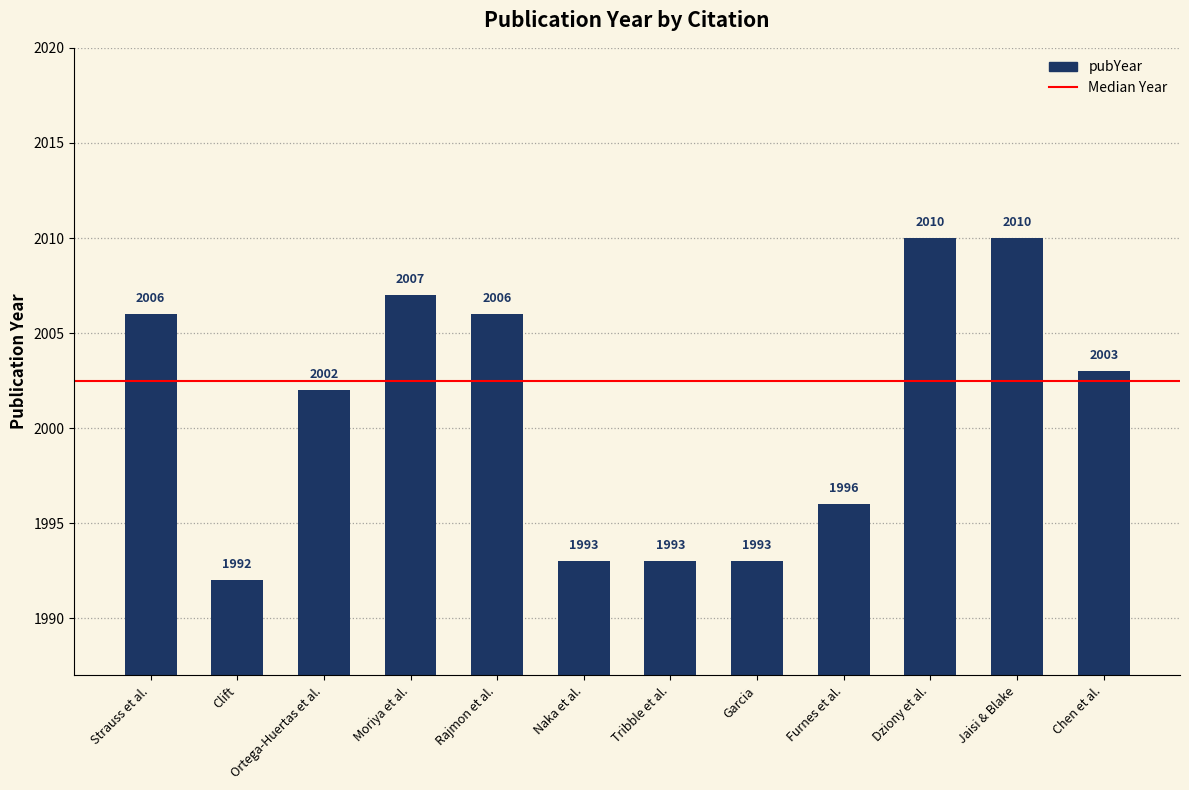

Which label corresponds to the smallest value in the chart?

Clift